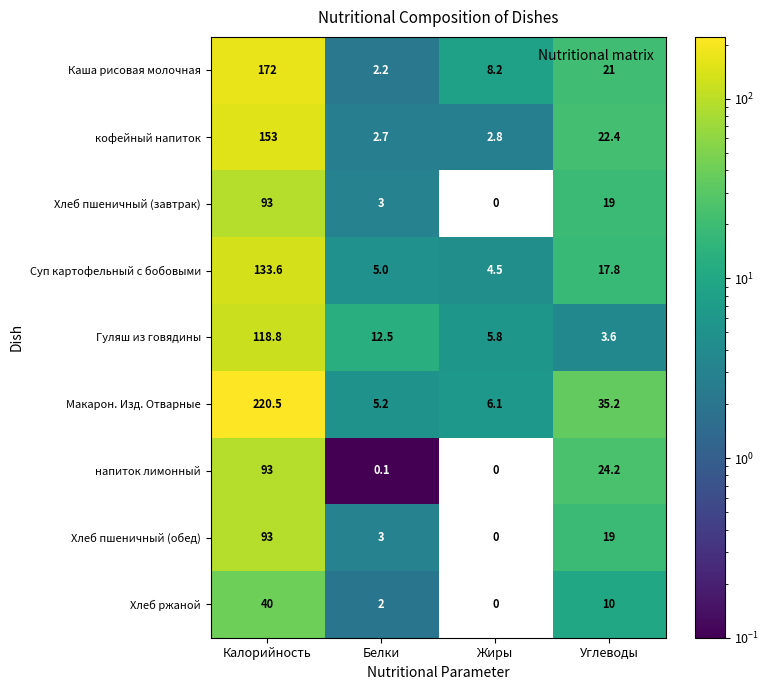

How many categories are shown in the chart?

4